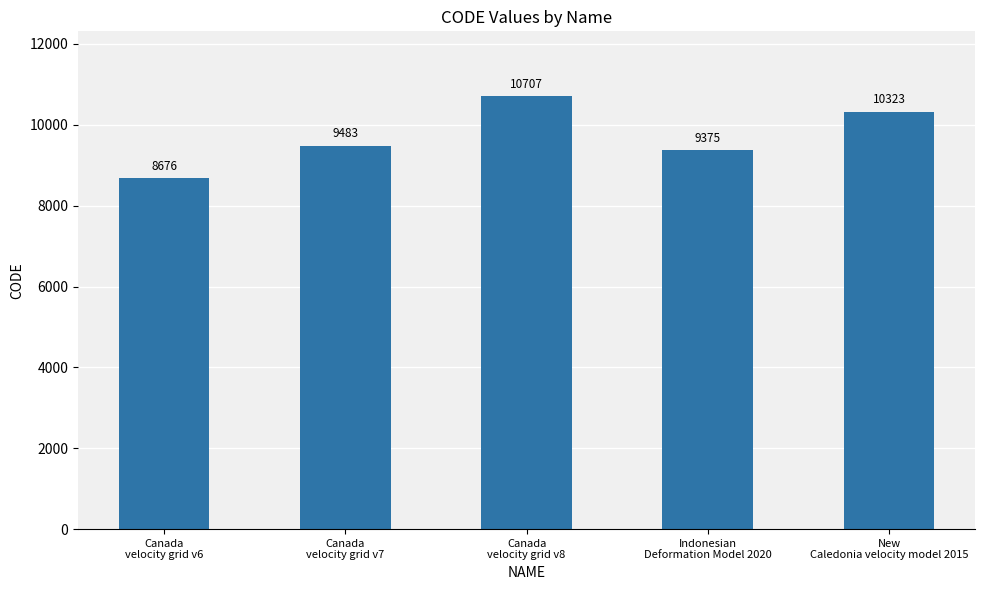

Rank the categories by value from highest to lowest.

Canada
velocity grid v8, New
Caledonia velocity model 2015, Canada
velocity grid v7, Indonesian
Deformation Model 2020, Canada
velocity grid v6